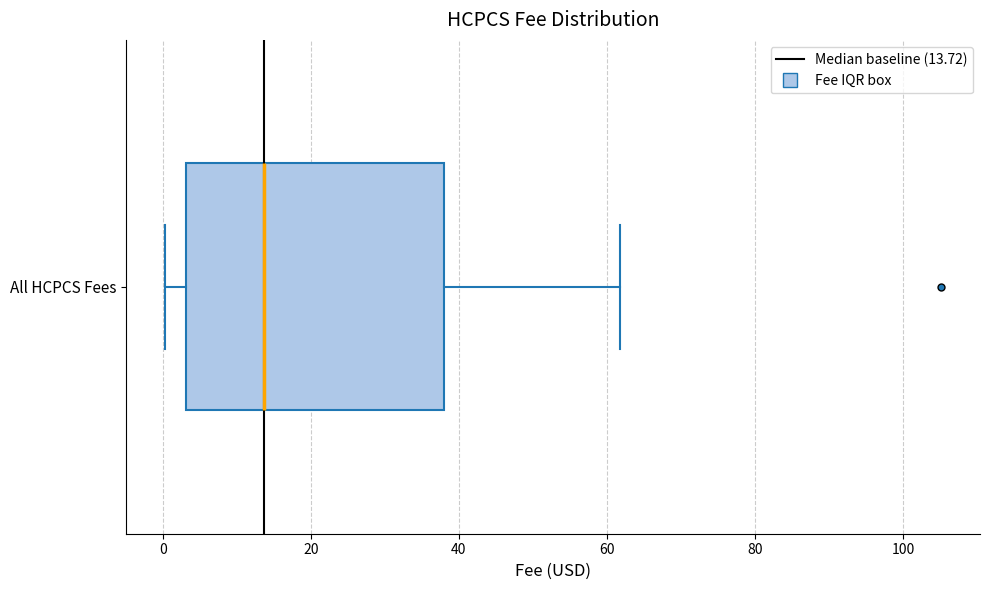

Where is the left edge of the box for All HCPCS Fees on the x-axis? The values are not printed on the chart, so give them approximately, as read against the axis.

4